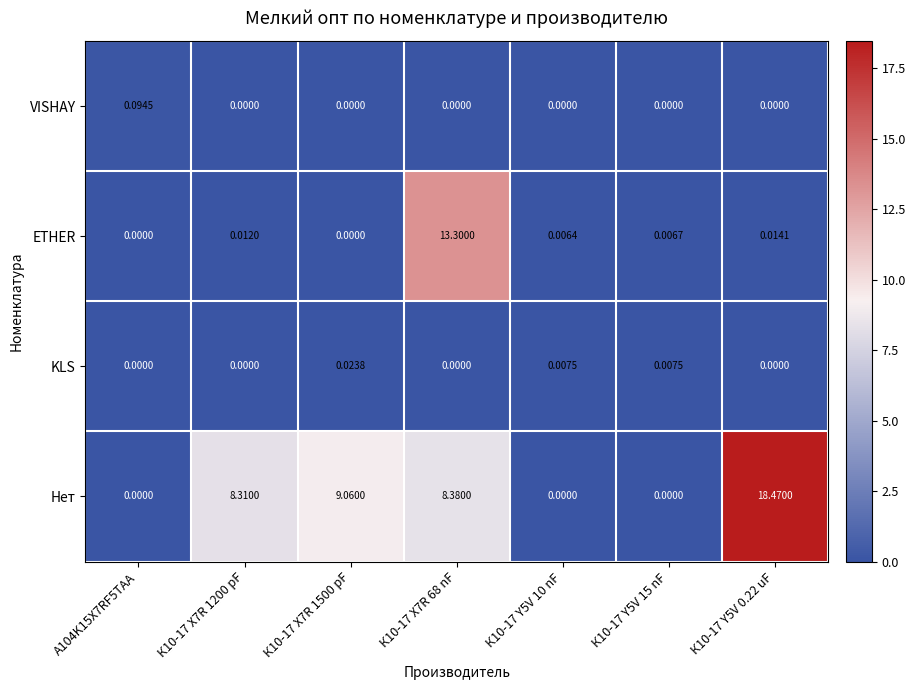

Rank the series by their maximum value, from highest to lowest.

Нет, ETHER, VISHAY, KLS